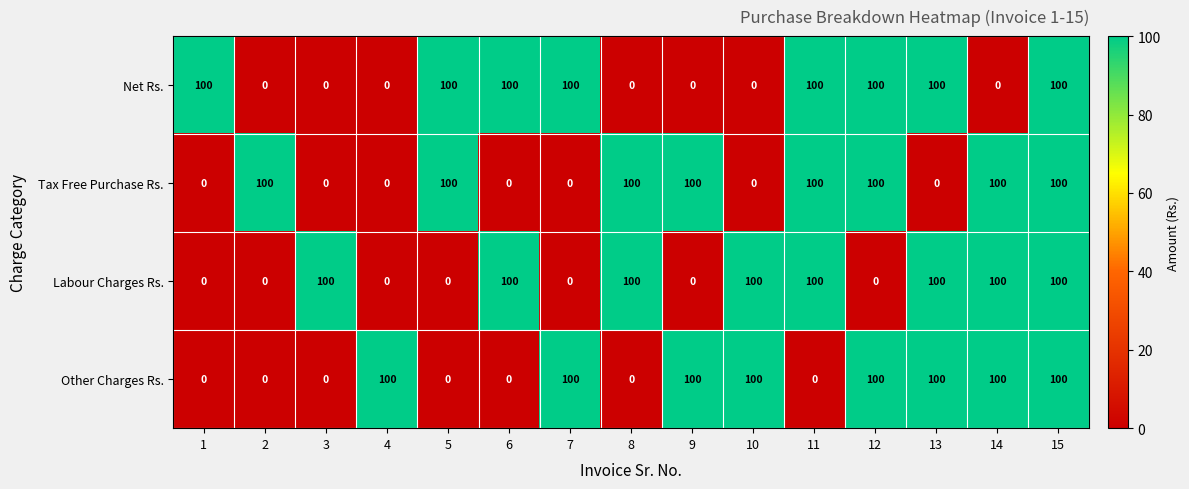

At which category is the sum across all series the highest?

15